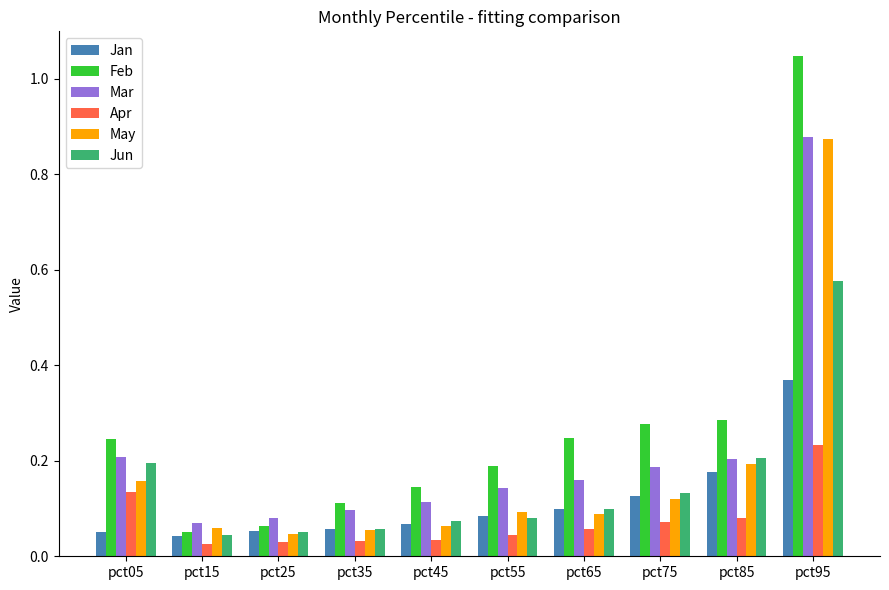

How many data points does each series have?

10